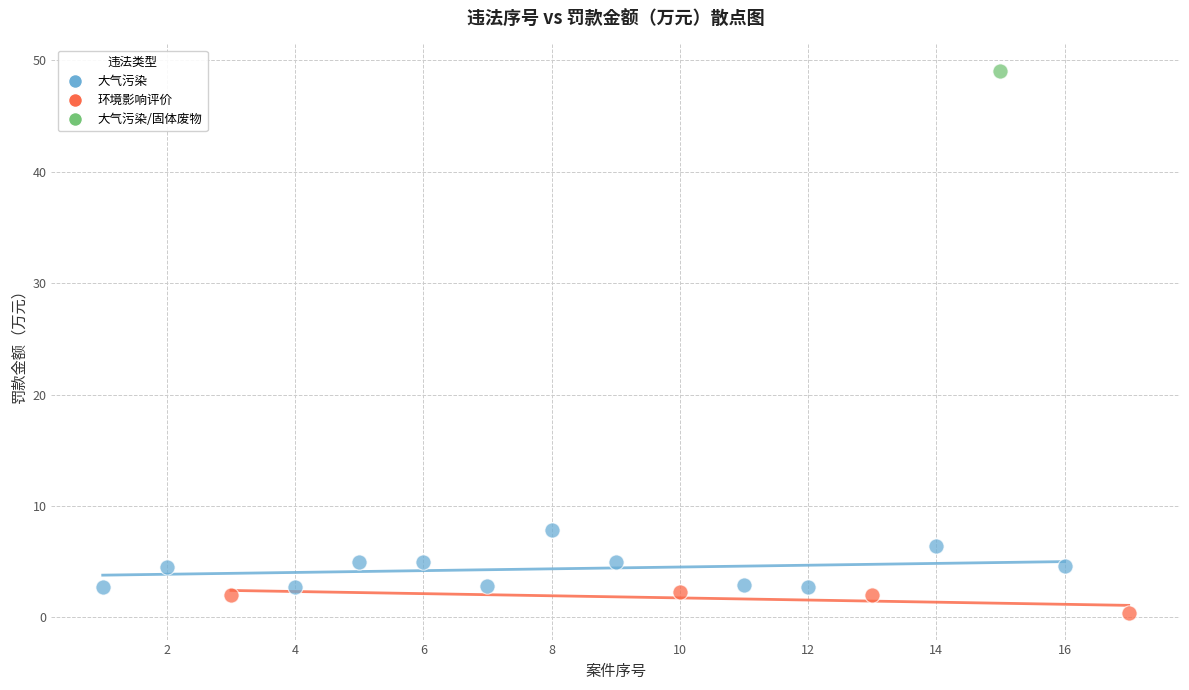

What are all the series names shown in the legend?

大气污染, 环境影响评价, 大气污染/固体废物